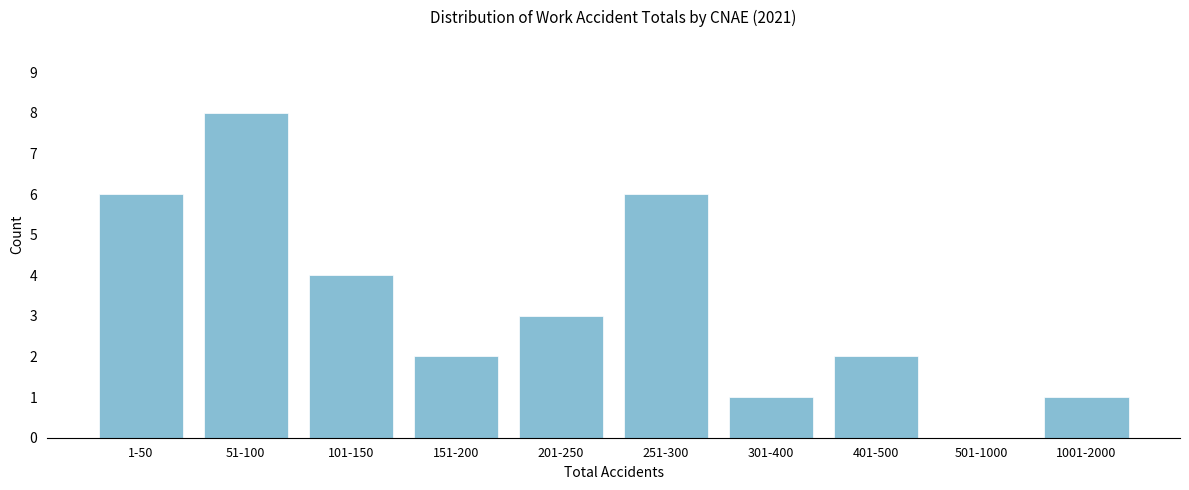

Reading left to right, what are all the values shown in this chart?

1-50=6	51-100=8	101-150=4	151-200=2	201-250=3	251-300=6	301-400=1	401-500=2	501-1000=0	1001-2000=1